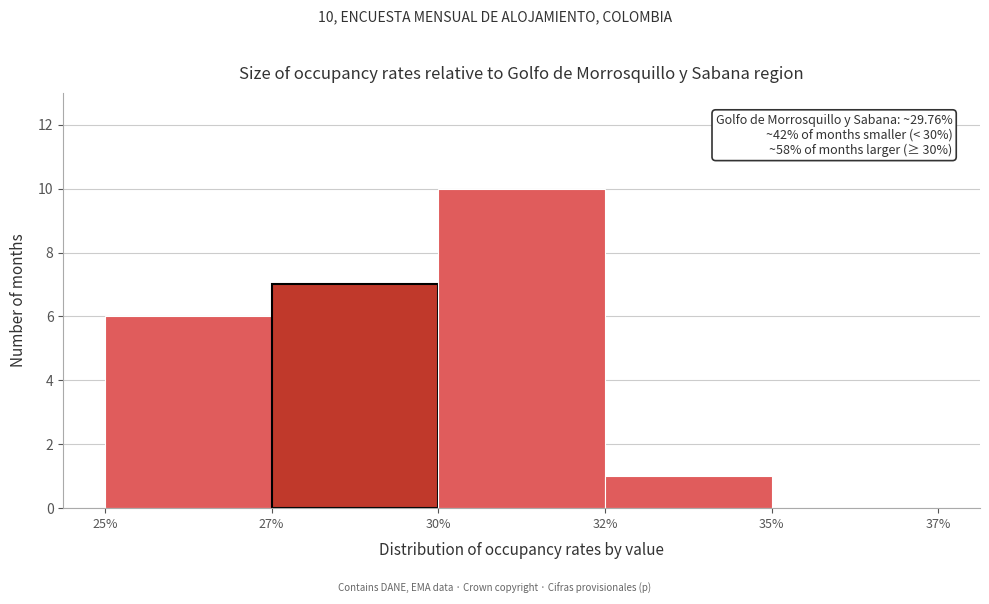

Reading right to left, extract all data points from this chart.

35%=0	32%=1	30%=10	27%=7	25%=6